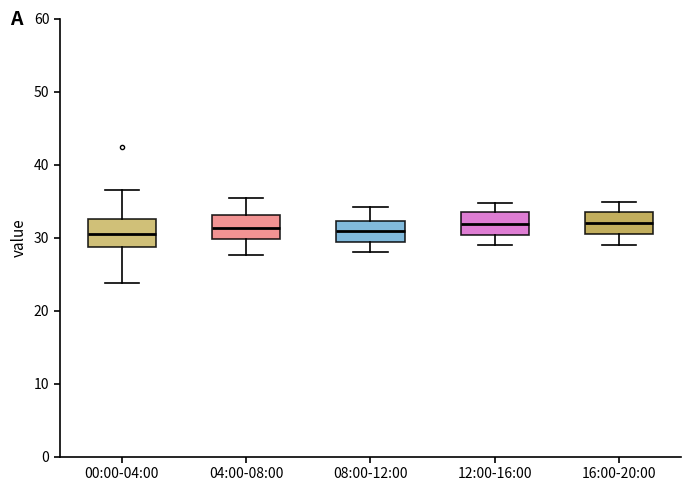

Where does the upper whisker of the box for 16:00-20:00 end on the y-axis? The values are not printed on the chart, so give them approximately, as read against the axis.

35